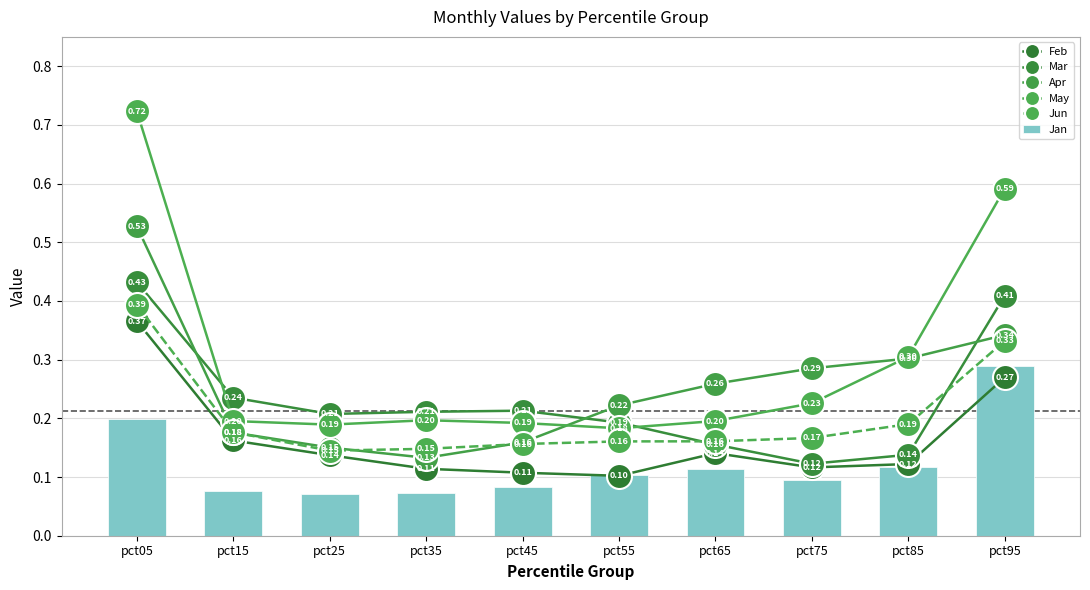

What is the difference between the highest and lowest values at pct75?

0.2